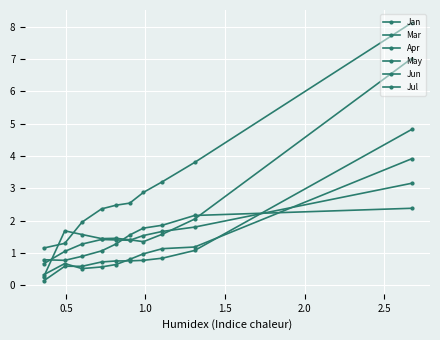

Which series has the largest range (max minus min)?

May